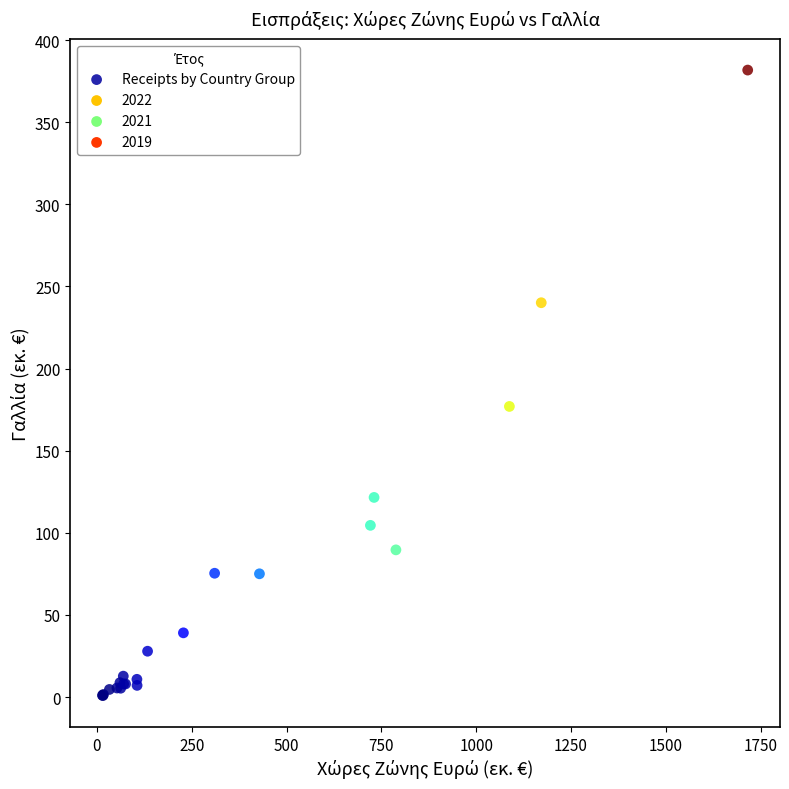

What Y value in the scatter plot is closest to 191?

176.9